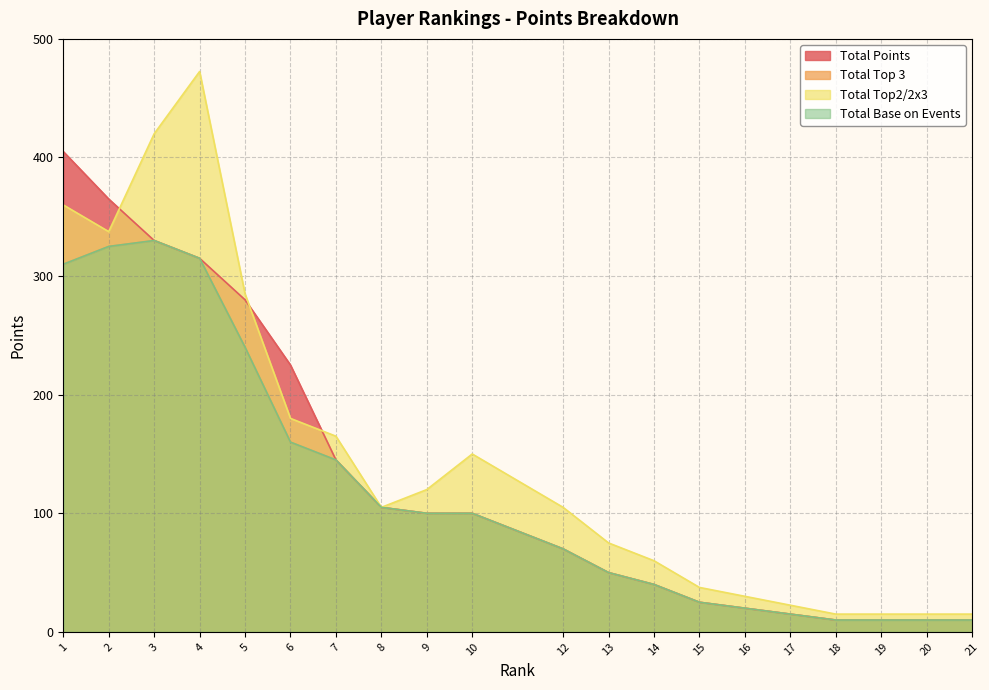

Between 1 and 5, which series saw the biggest shift?

Total Points